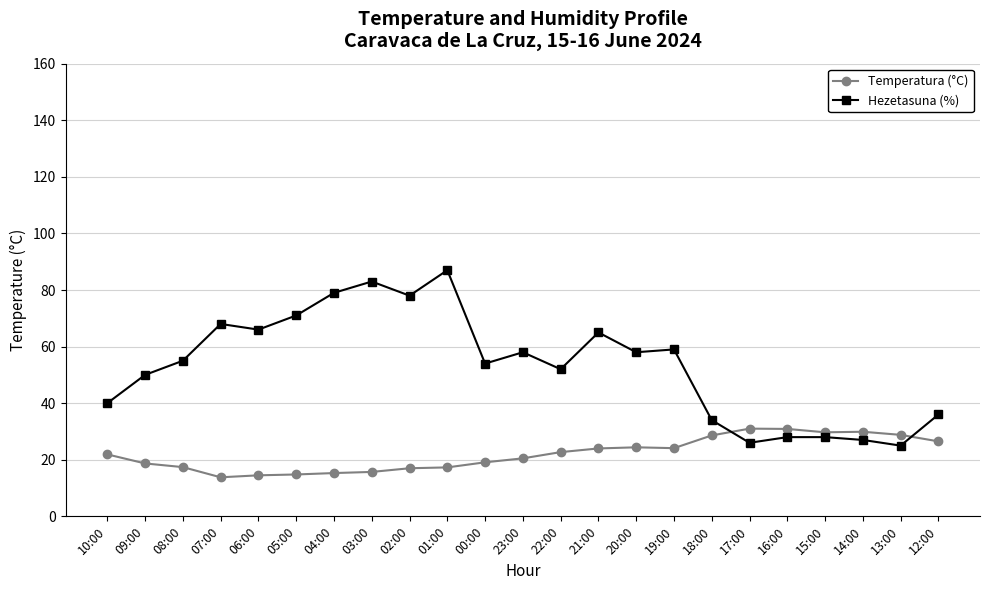

Rank the series at 20:00 from lowest to highest value.

Temperatura (°C), Hezetasuna (%)